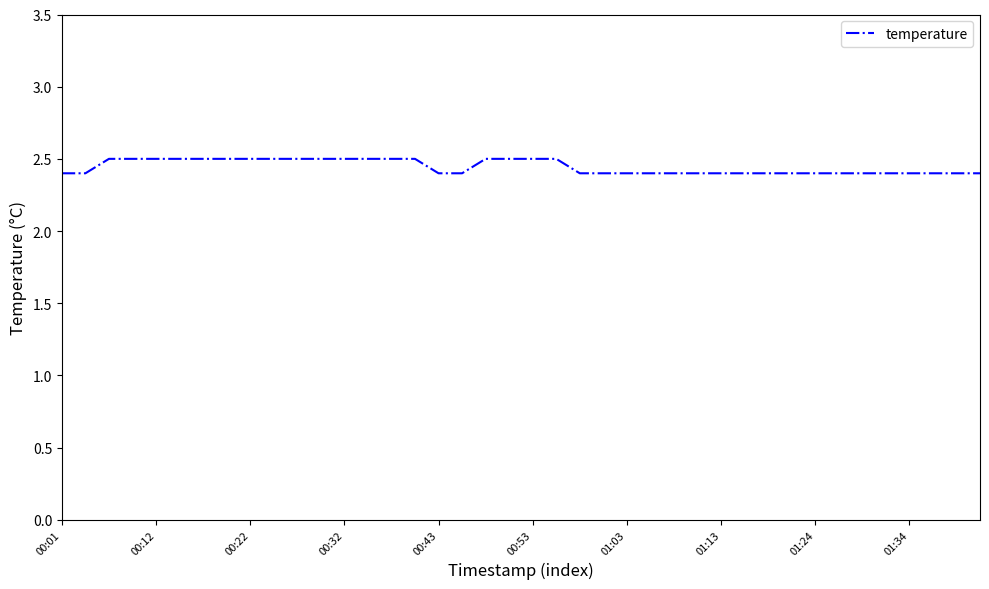

What is the greatest value displayed?

2.5